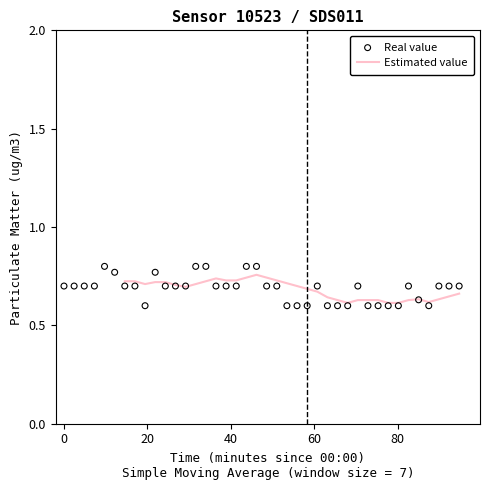

Which has a higher value, 01:35 or 00:25?

01:35